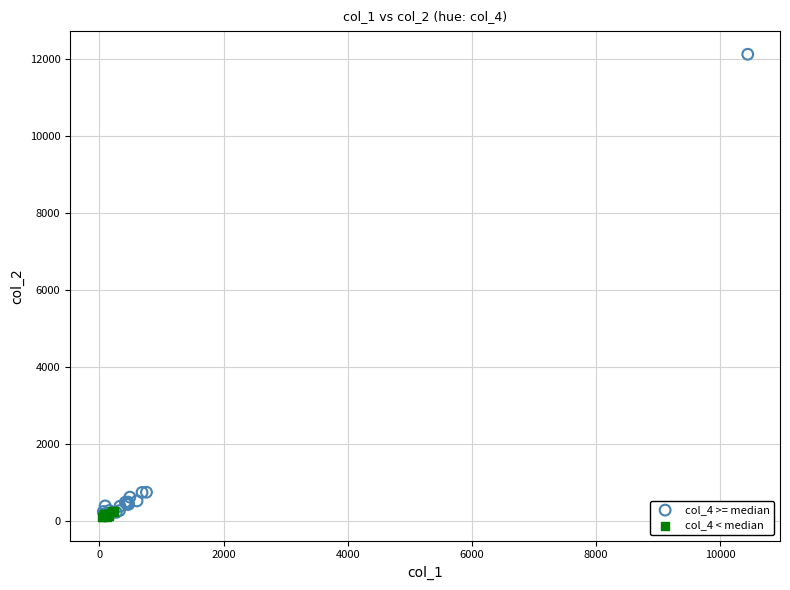

Which series contains the highest Y value?

col_4 >= median